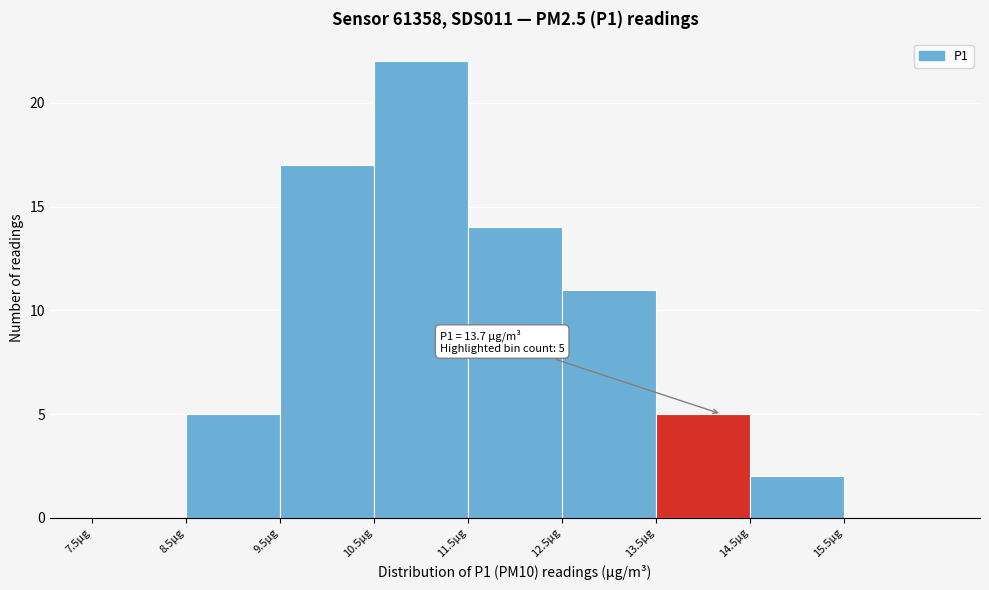

Over which range of the x-axis is the bar tallest?

10.5 to 11.5